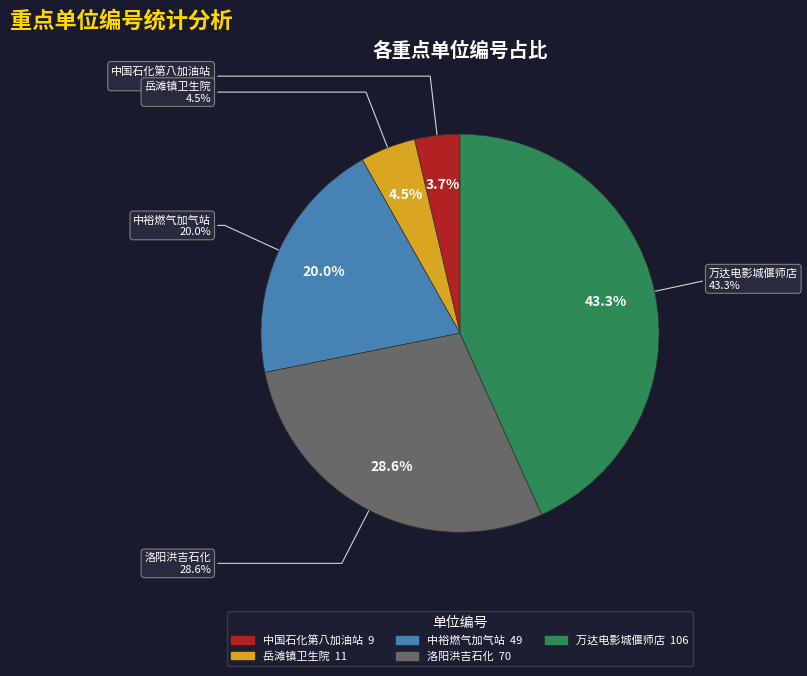

Which category has the biggest portion of the pie?

郑州万达电影城有限公司洛阳偃师万达广场店